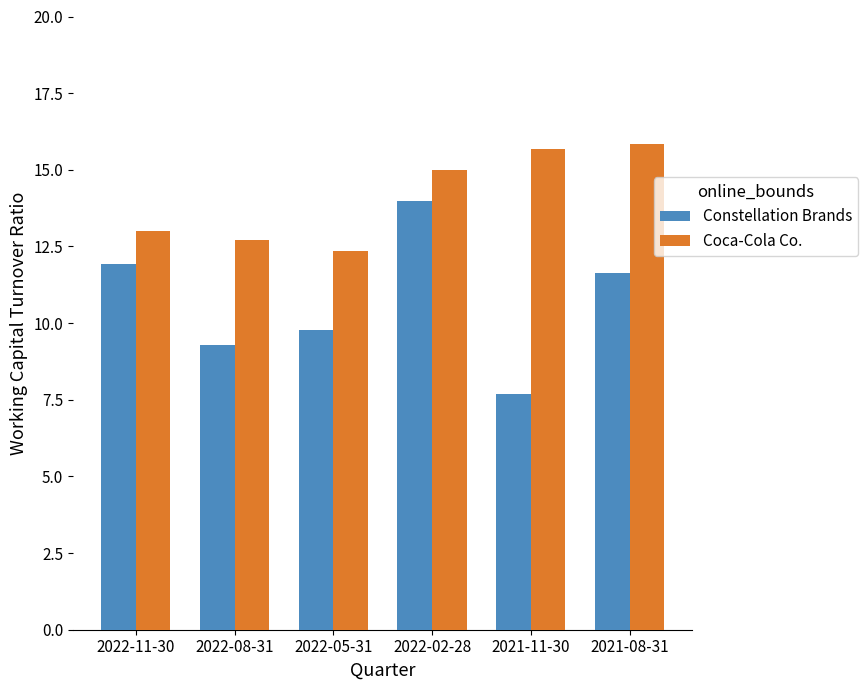

At which label does Constellation Brands reach its minimum?

2021-11-30